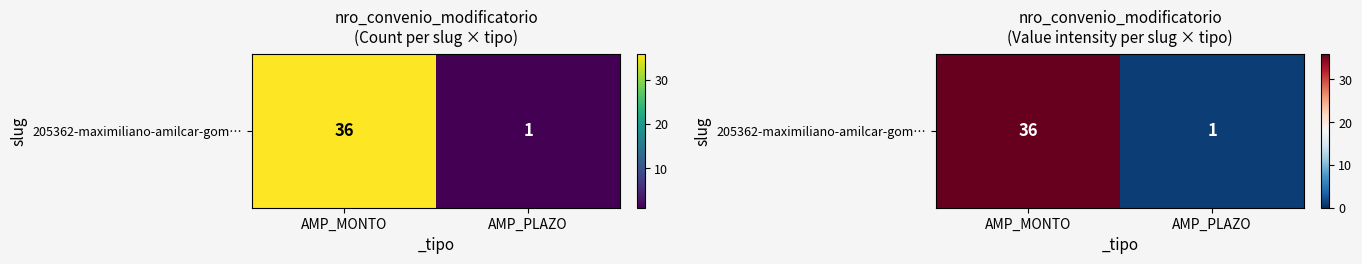

At which label is the value closest to 18?

AMP_PLAZO